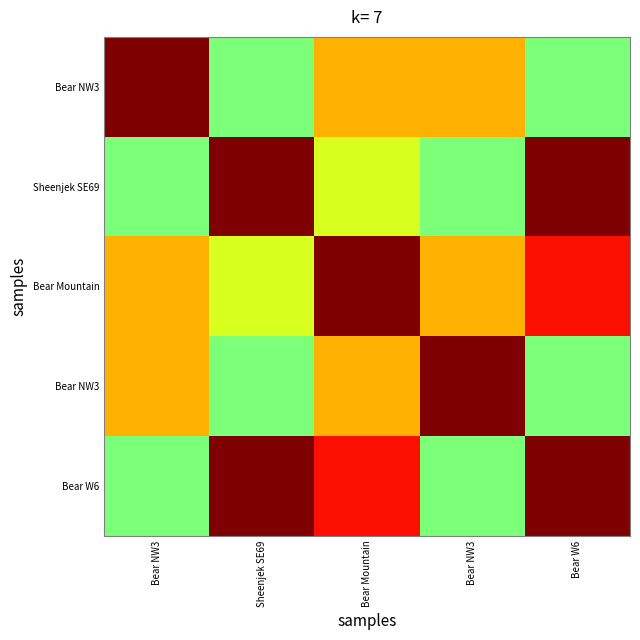

Which label corresponds to the largest value in the chart?

Bear NW3